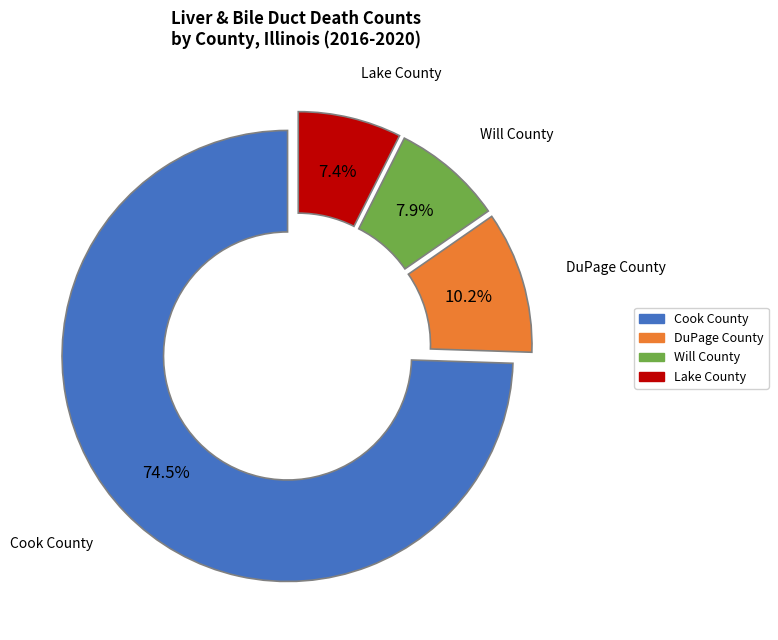

What percentage is NOT represented by Cook County?

25.5%